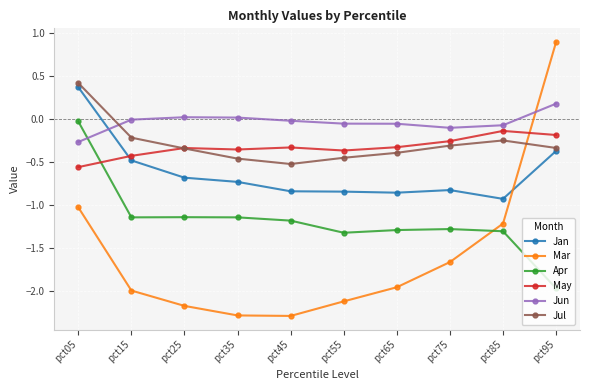

How many categories are shown in the chart?

10